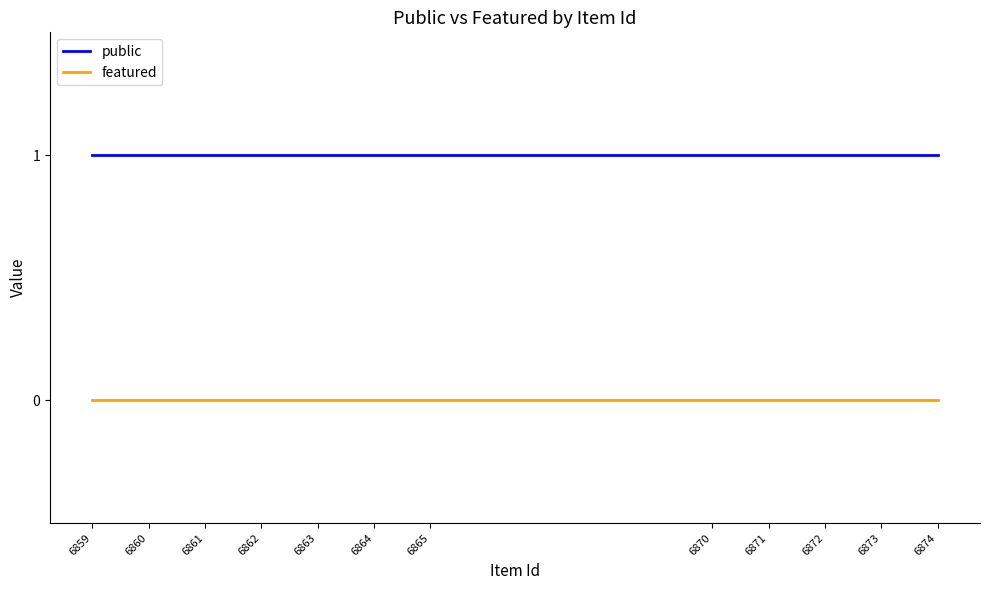

At 6863, list the series in order from smallest to largest.

featured, public